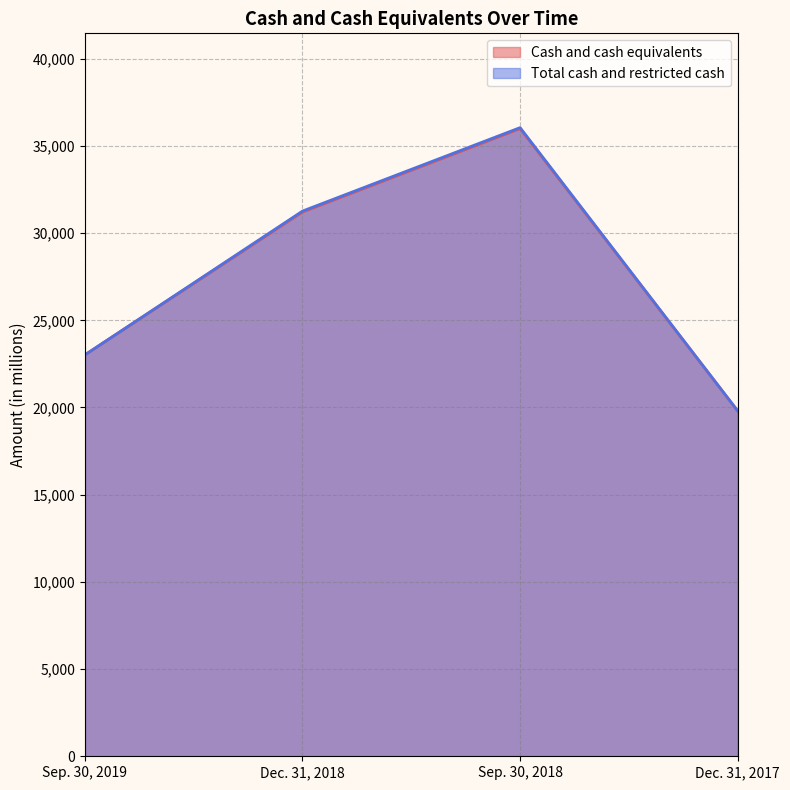

True or false: Cash and cash equivalents and Total cash and restricted cash intersect in this chart.

False